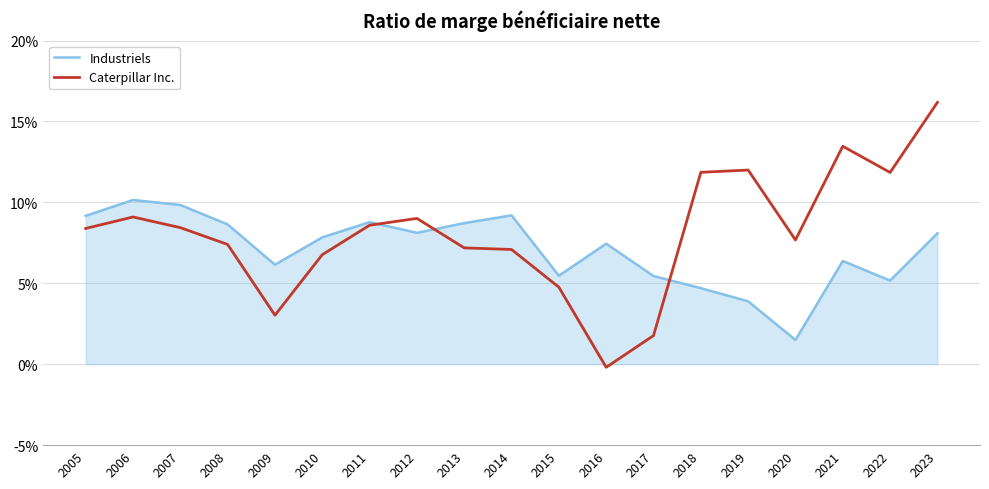

Reading left to right, list all the values displayed in this chart.

Industriels: 0.1	0.1	0.1	0.1	0.1	0.1	0.1	0.1	0.1	0.1	0.1	0.1	0.1	0.0	0.0	0.0	0.1	0.1	0.1
Caterpillar Inc.: 0.1	0.1	0.1	0.1	0.0	0.1	0.1	0.1	0.1	0.1	0.0	-0.0	0.0	0.1	0.1	0.1	0.1	0.1	0.2